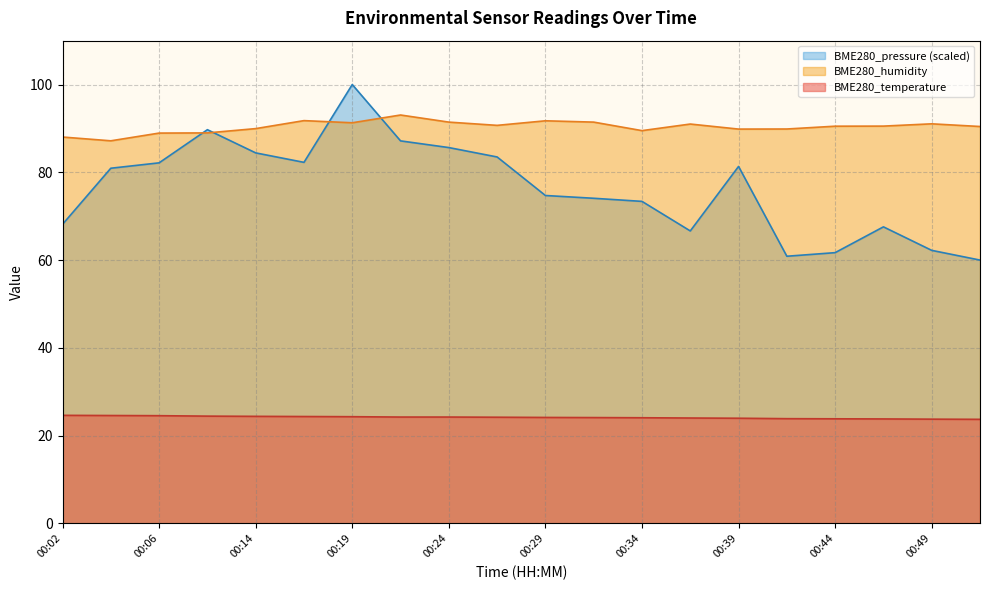

Rank the categories by BME280_pressure value from lowest to highest.

00:51, 00:41, 00:44, 00:49, 00:36, 00:46, 00:02, 00:34, 00:31, 00:29, 00:04, 00:39, 00:06, 00:17, 00:26, 00:14, 00:24, 00:21, 00:12, 00:19